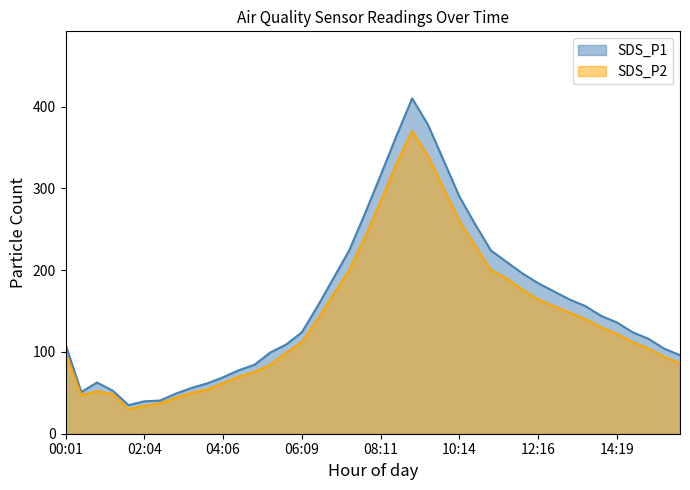

Which category has the highest value across all series?

09:00